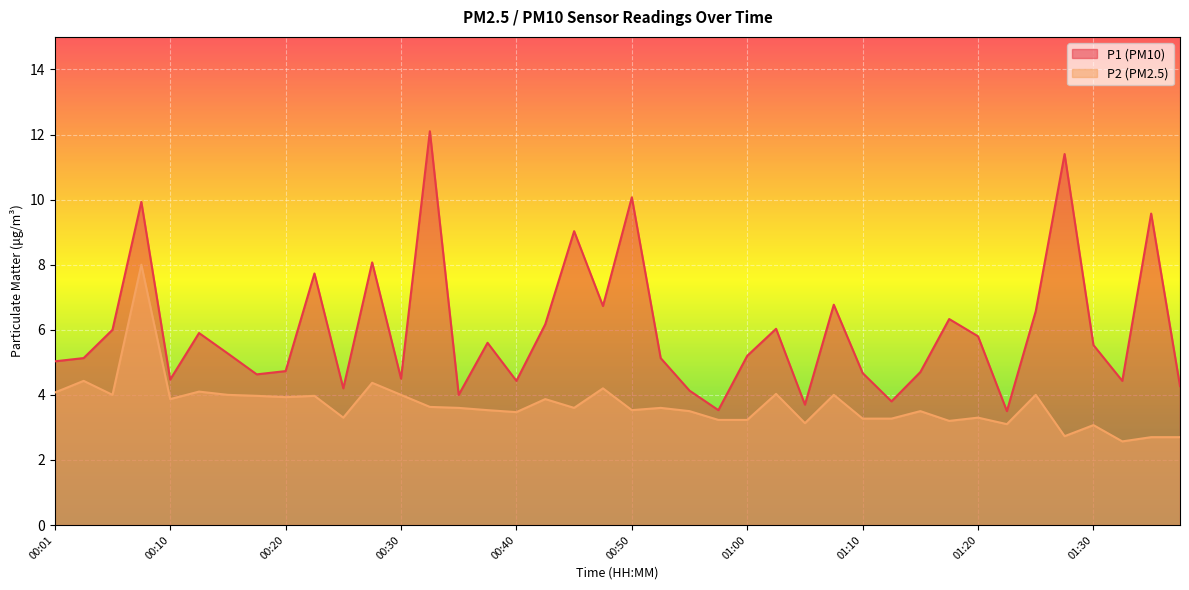

What is the label of the 10th point from the left?

00:23